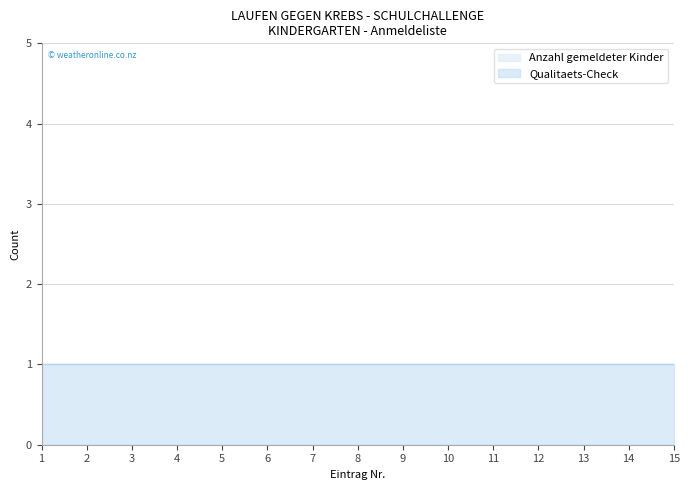

True or false: Anzahl gemeldeter Kinder has more than 0 interior local peaks.

False